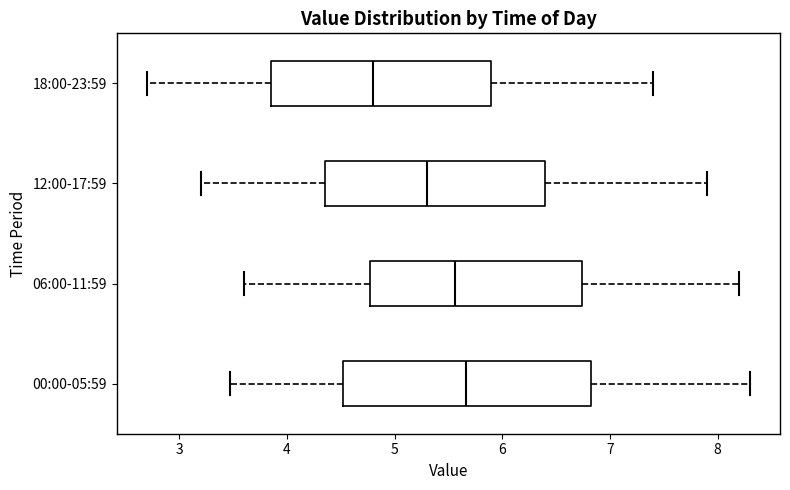

Which box's median line is the furthest to the left?

18:00-23:59